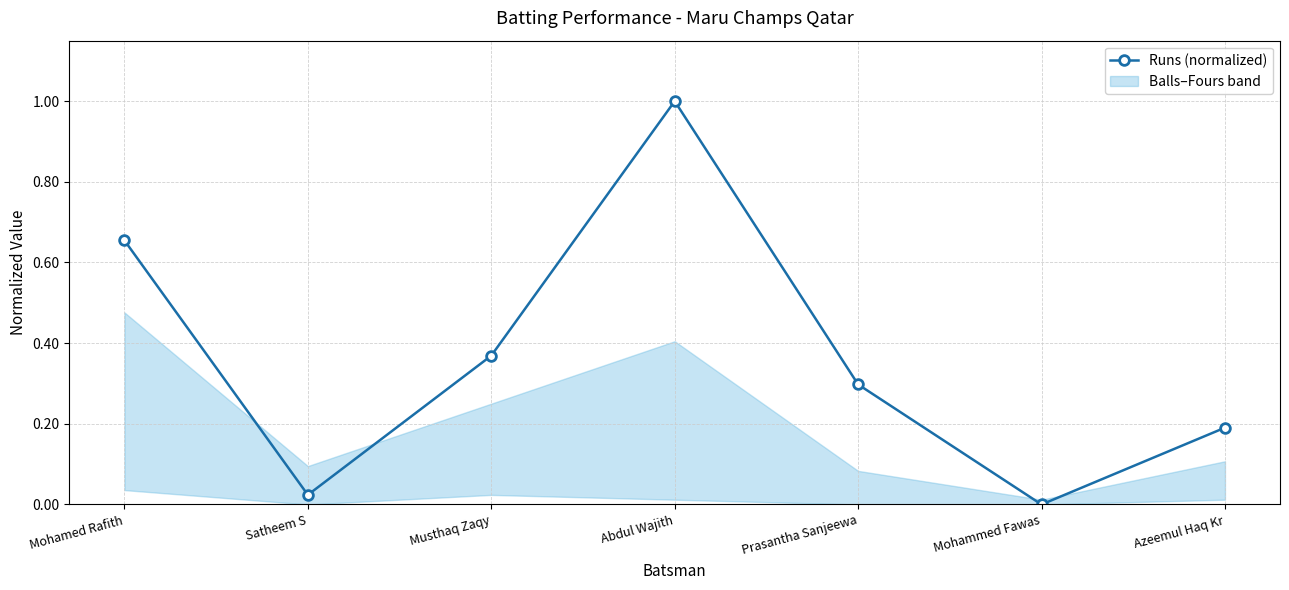

Count the number of categories in the chart.

7